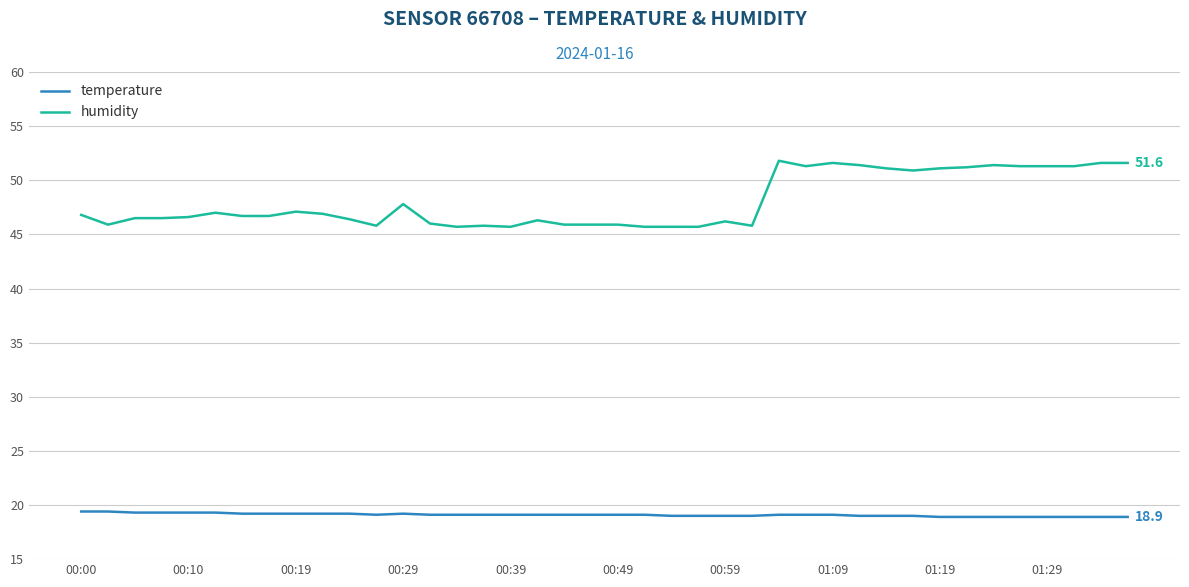

What is the sum of all temperature values?

763.7